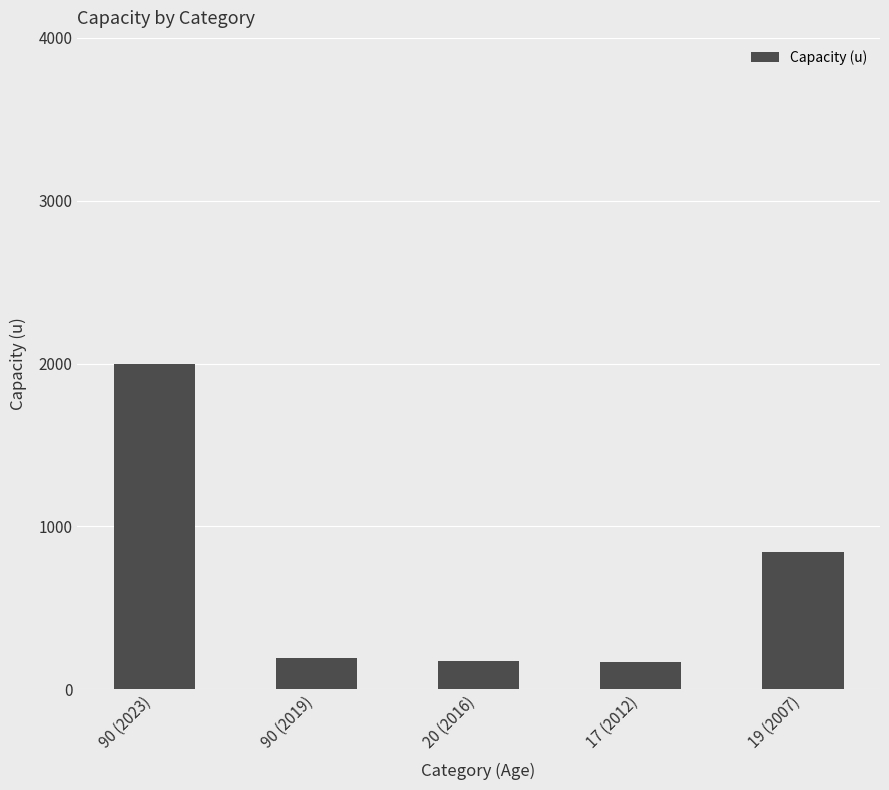

The value at 90 (2019) is 190. True or false?

True